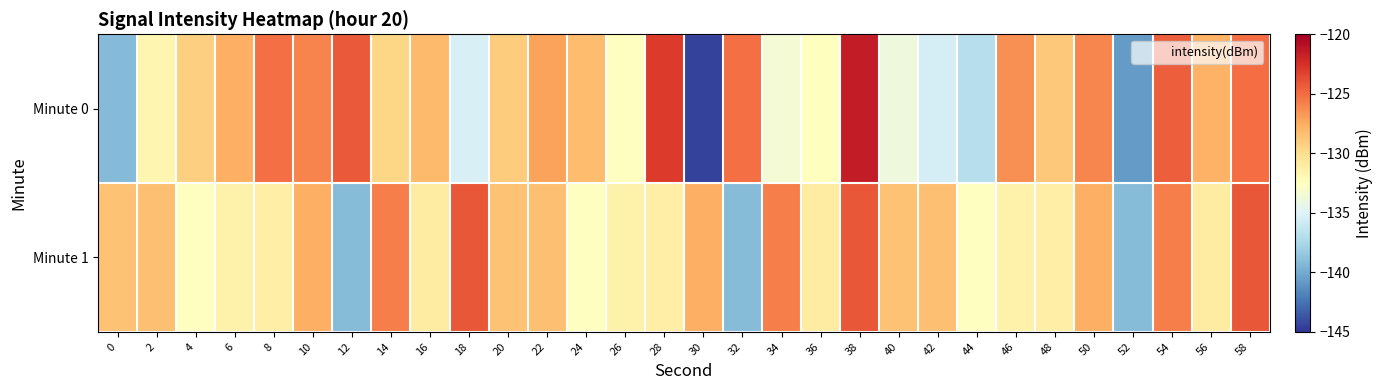

What is the spread (max minus min) of values at 46?

5.1